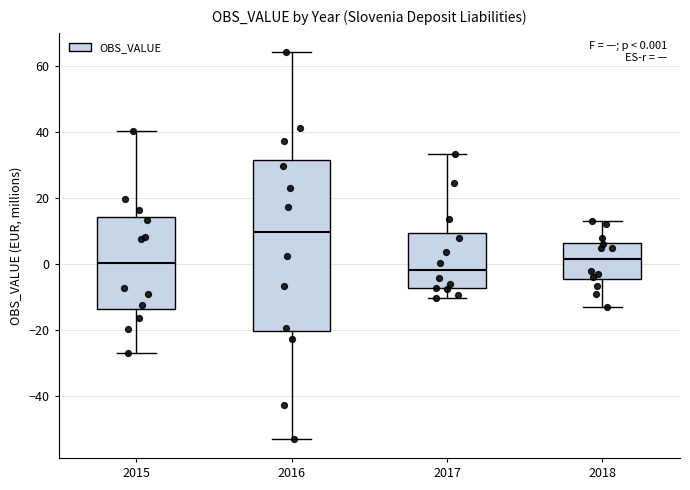

Which box is the tallest, from its lower edge to its upper edge?

2016